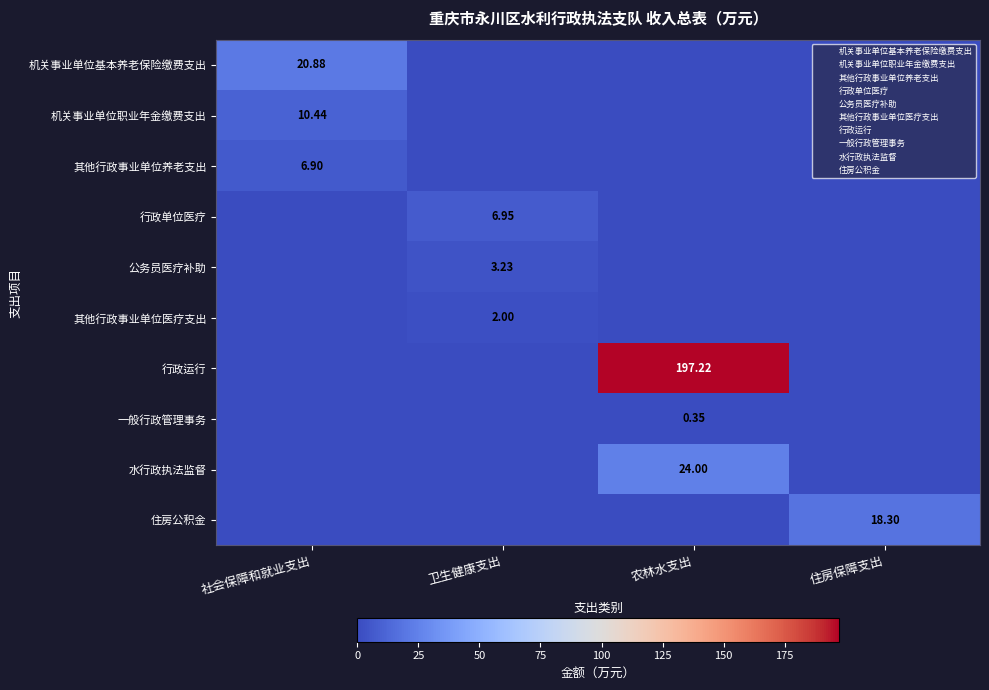

Rank the series by their maximum value, from highest to lowest.

行政运行, 水行政执法监督, 机关事业单位基本养老保险缴费支出, 住房公积金, 机关事业单位职业年金缴费支出, 行政单位医疗, 其他行政事业单位养老支出, 公务员医疗补助, 其他行政事业单位医疗支出, 一般行政管理事务